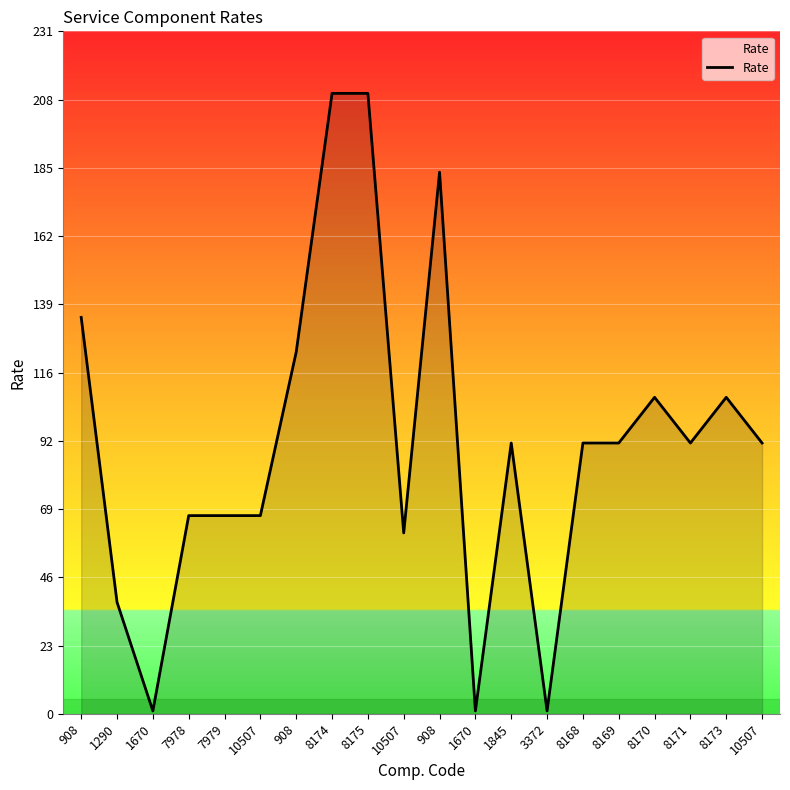

What is the difference between the values at 1290 and 8170?

69.3